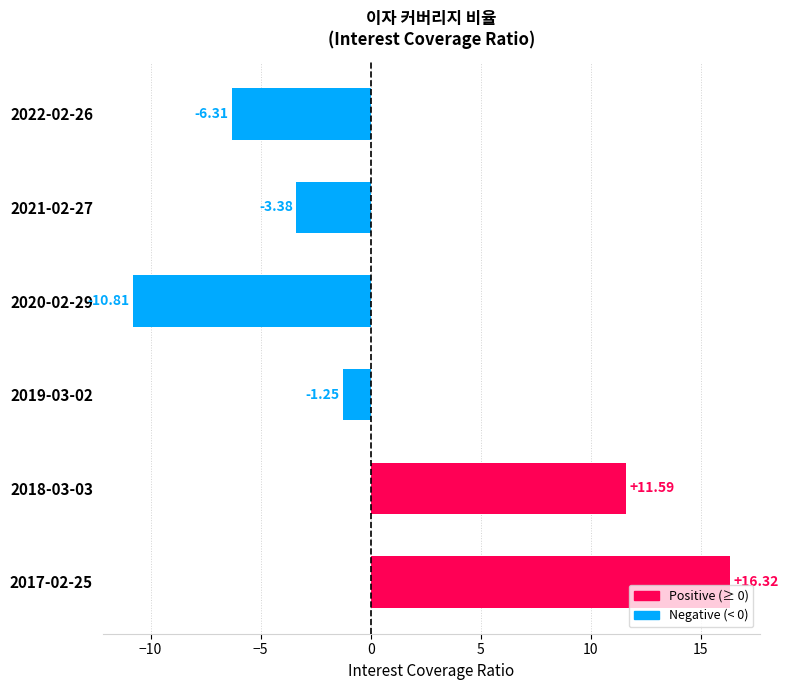

What is the maximum value shown in the chart?

16.3